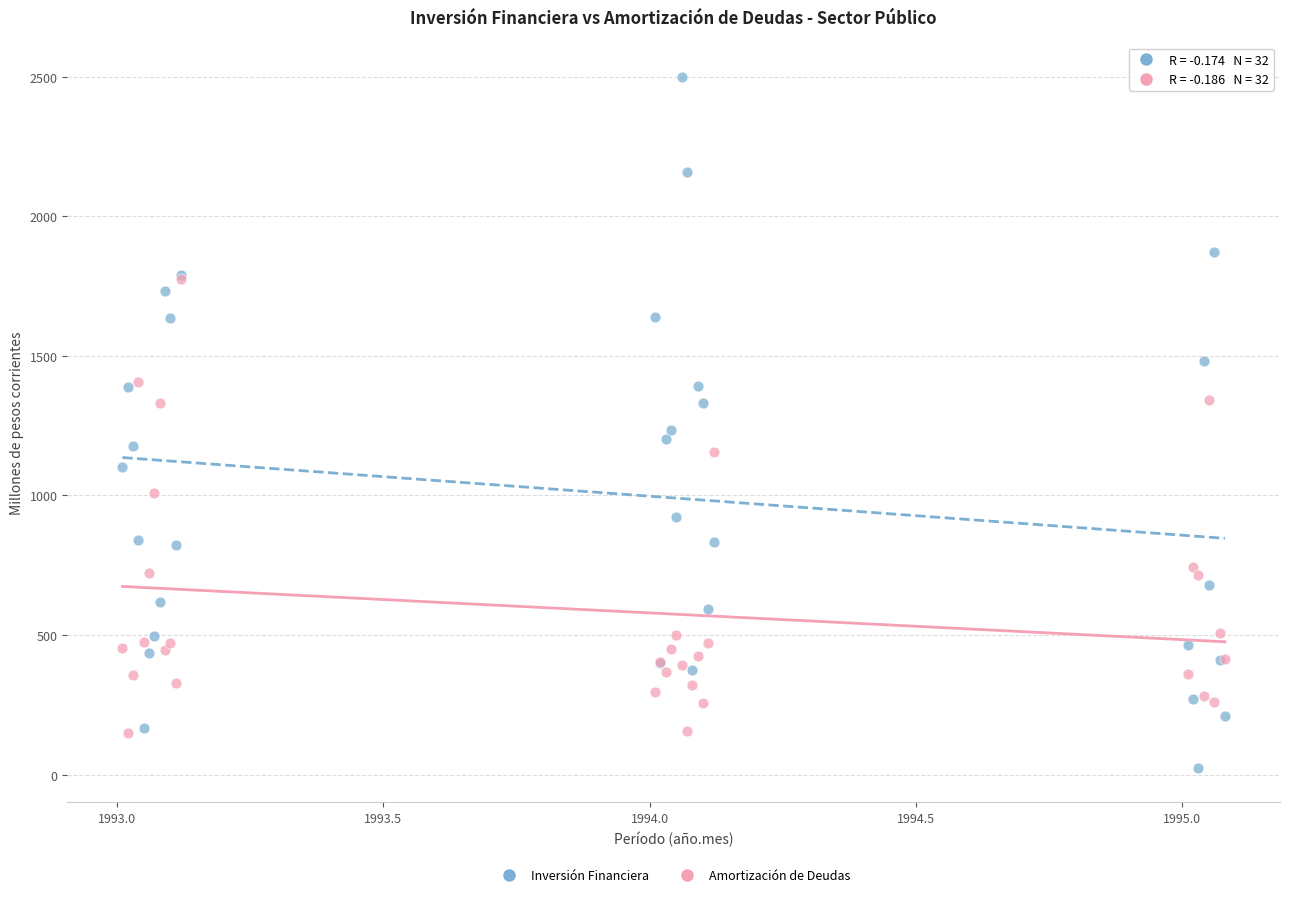

Which series contains the lowest Y value?

Inversión Financiera